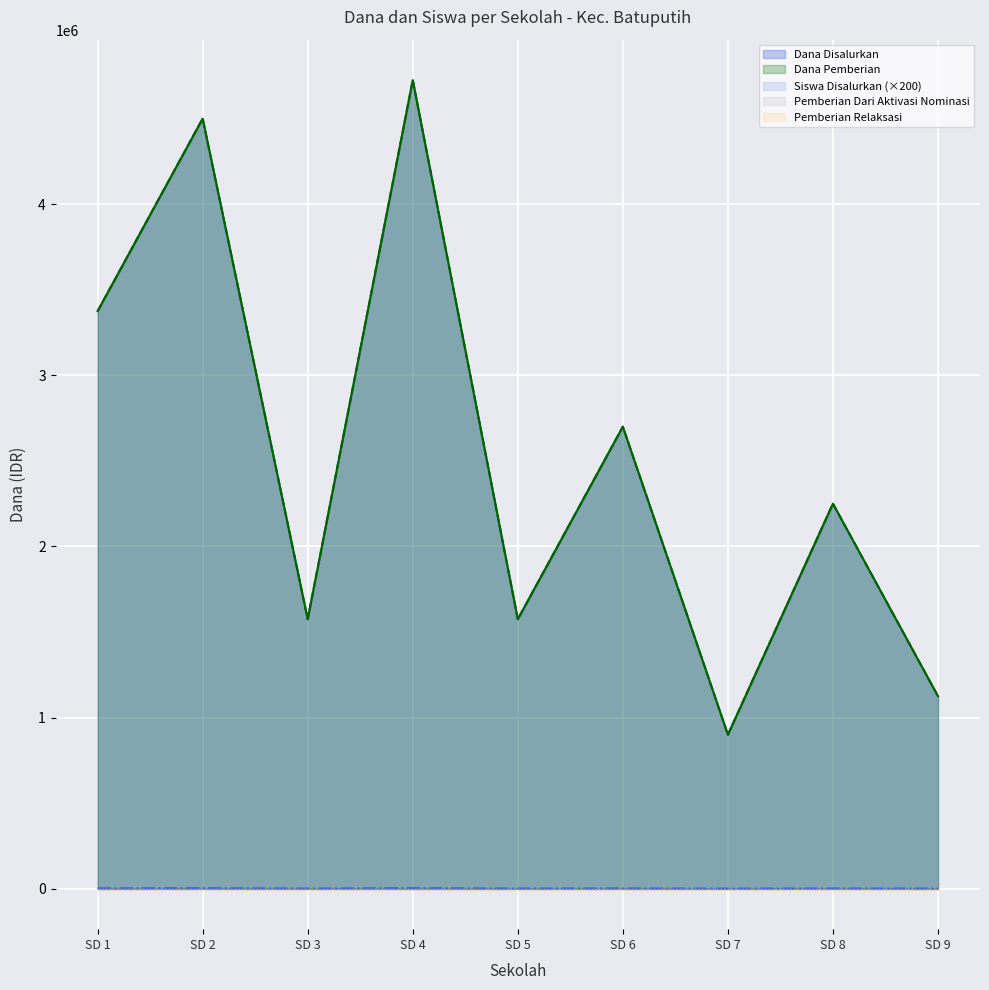

Does the chart display data point markers on the line(s)?

No